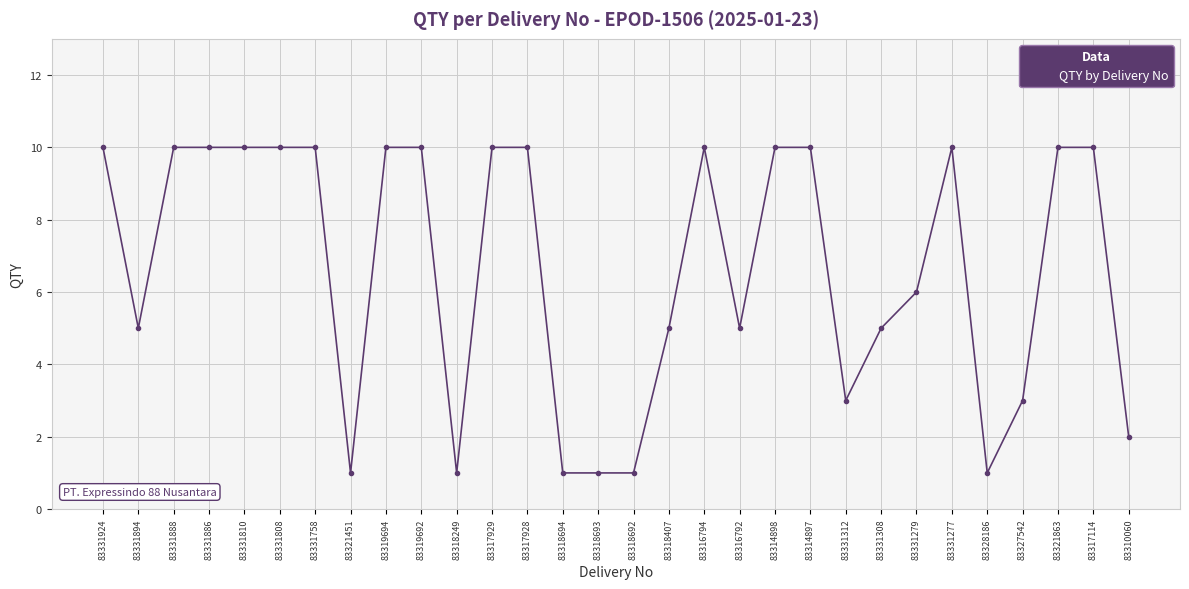

What is the maximum value shown in the chart?

10